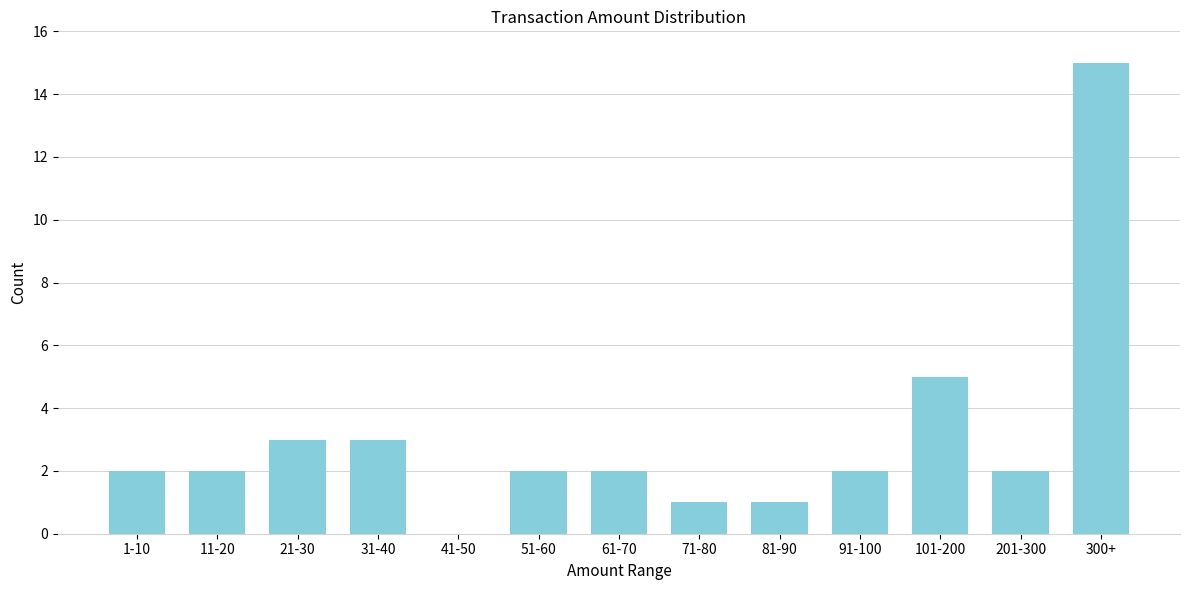

Reading left to right, extract all data points from this chart.

1-10=2	11-20=2	21-30=3	31-40=3	41-50=0	51-60=2	61-70=2	71-80=1	81-90=1	91-100=2	101-200=5	201-300=2	300+=15